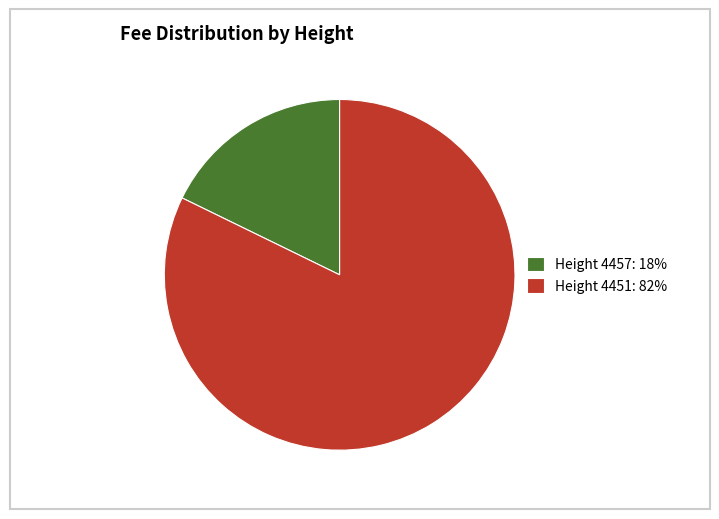

Rank the categories by value from highest to lowest.

Height 4451: 82%, Height 4457: 18%